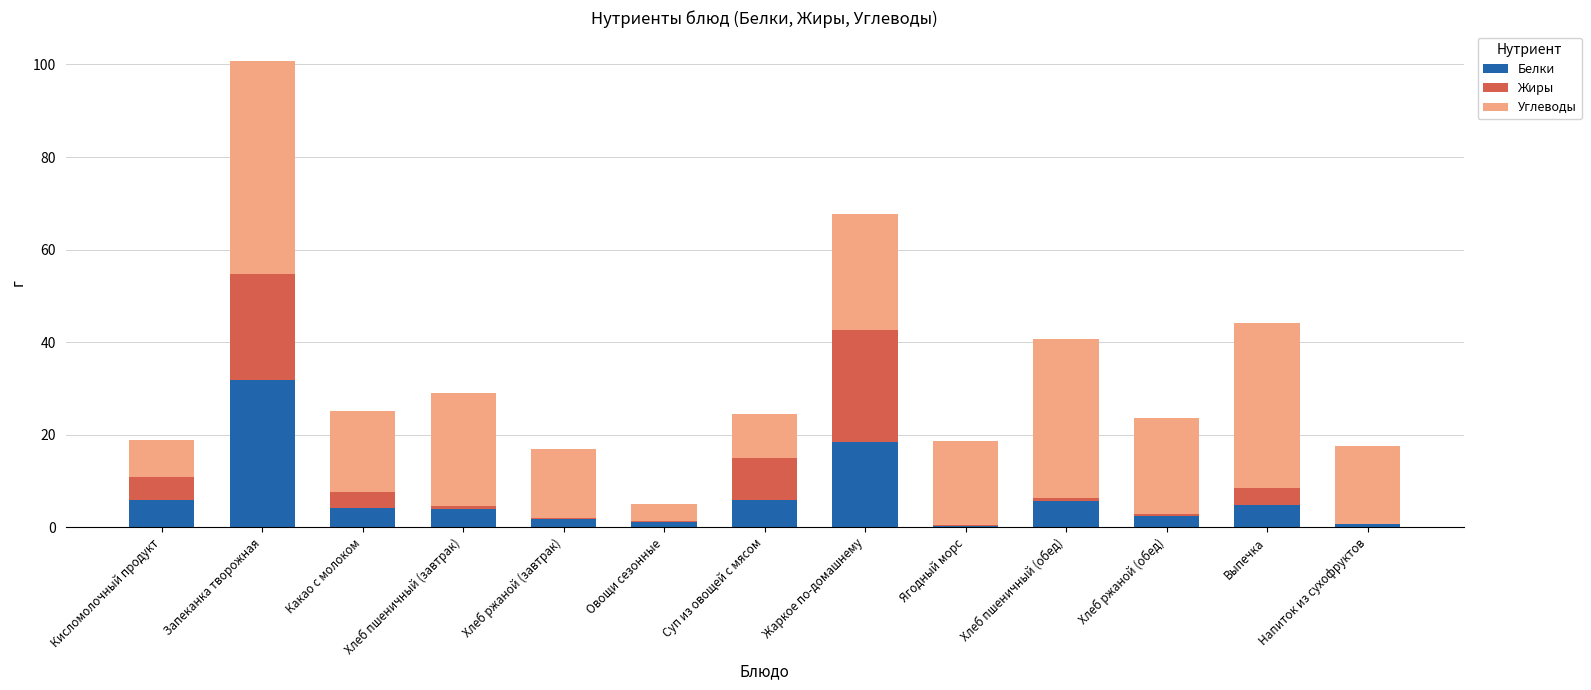

Count the number of data series in this chart.

3